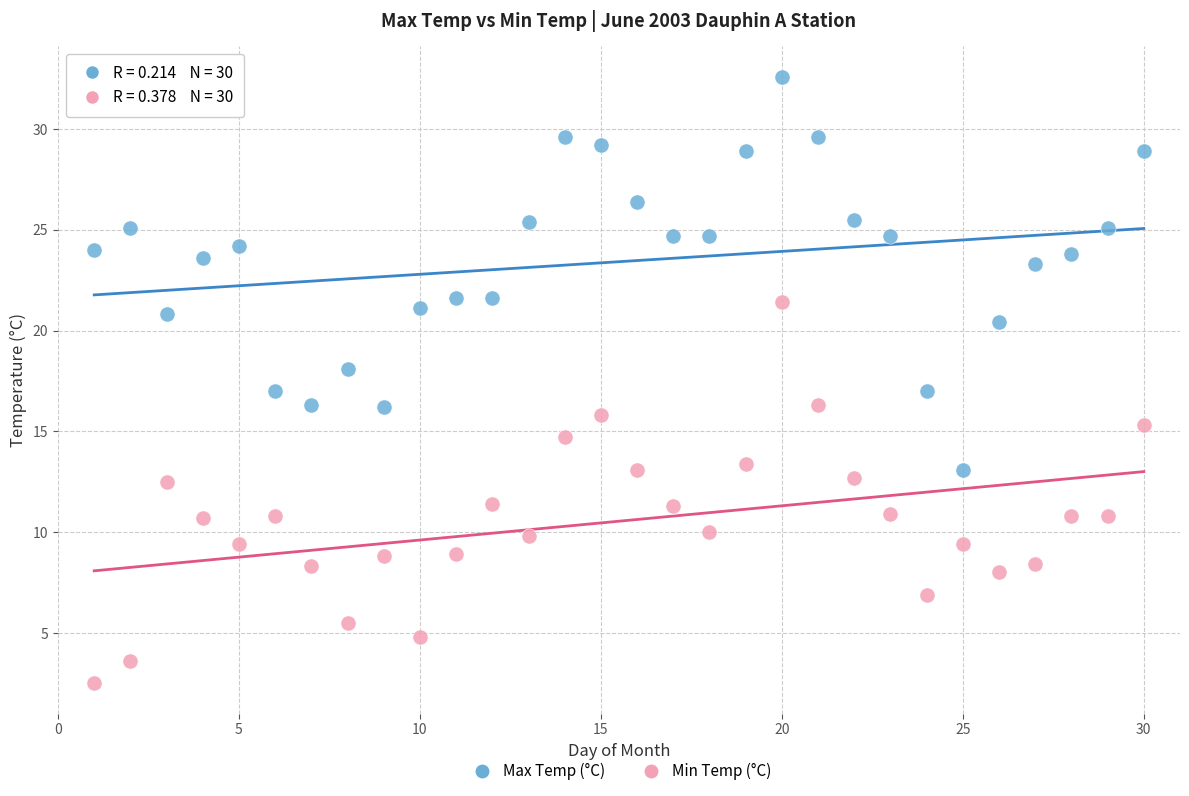

What are all the series names shown in the legend?

Max Temp (°C), Min Temp (°C)